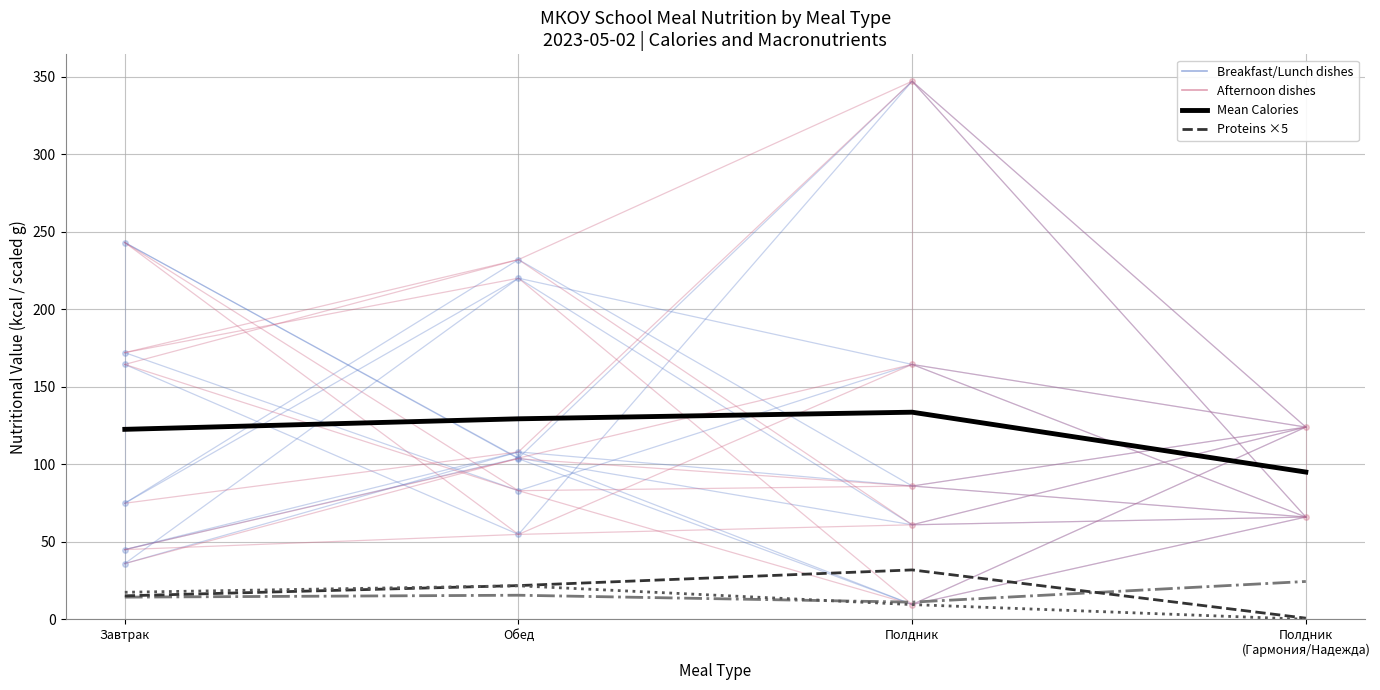

Reading right to left, transcribe all the data shown in this chart.

Mean (Calories): 95.0	133.6	129.3	122.5
Proteins ×5: 0.8	31.9	21.8	15.2
Fats ×5: 0.1	9.6	21.7	17.5
Carbs: 24.5	11.1	15.6	14.4